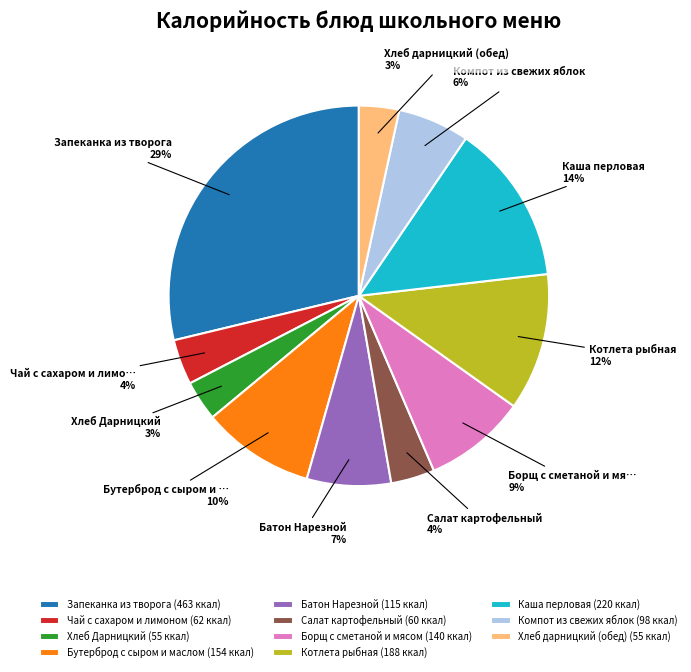

Which has a higher value, Бутерброд с сыром и маслом or Компот из свежих яблок?

Бутерброд с сыром и маслом